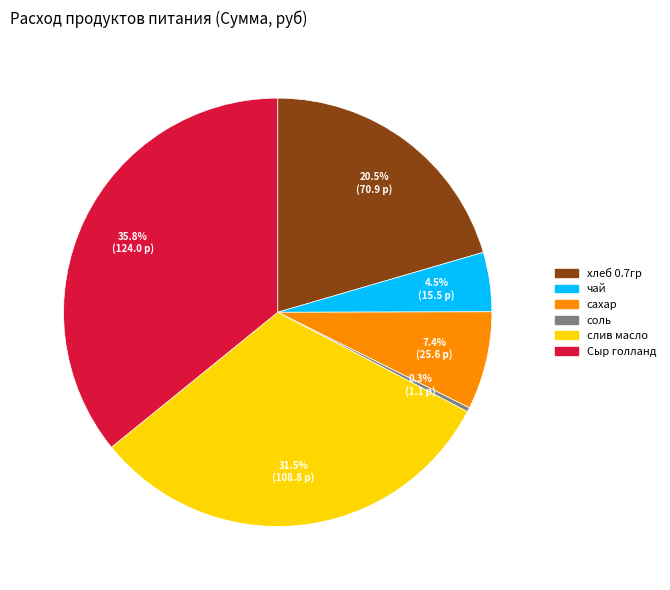

What percentage is NOT represented by сахар?

92.6%